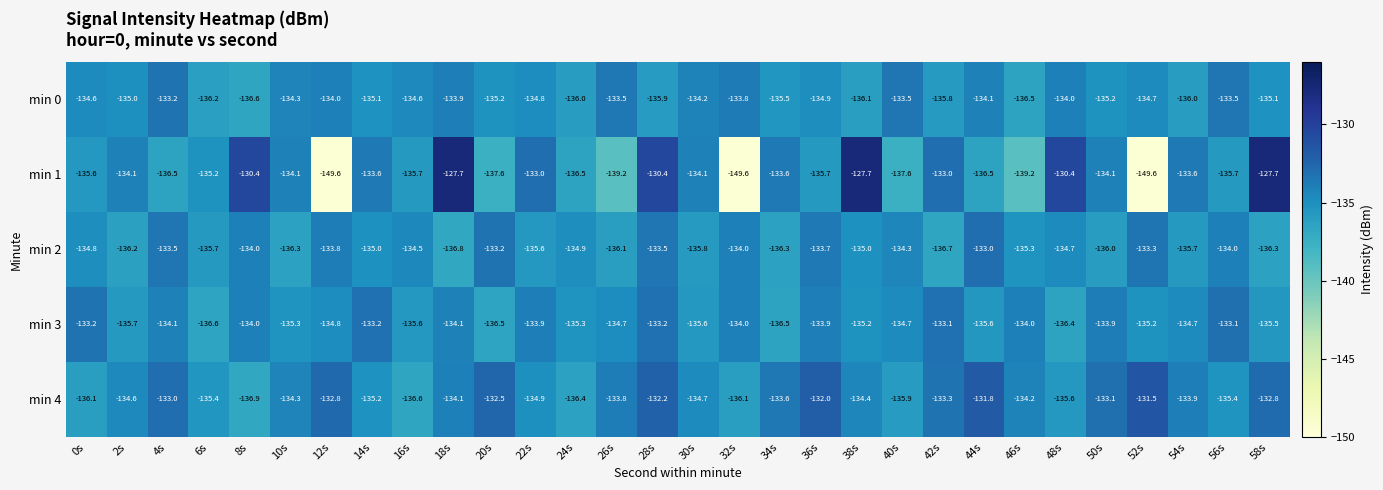

How many data points in min 2 are less than -134?

20